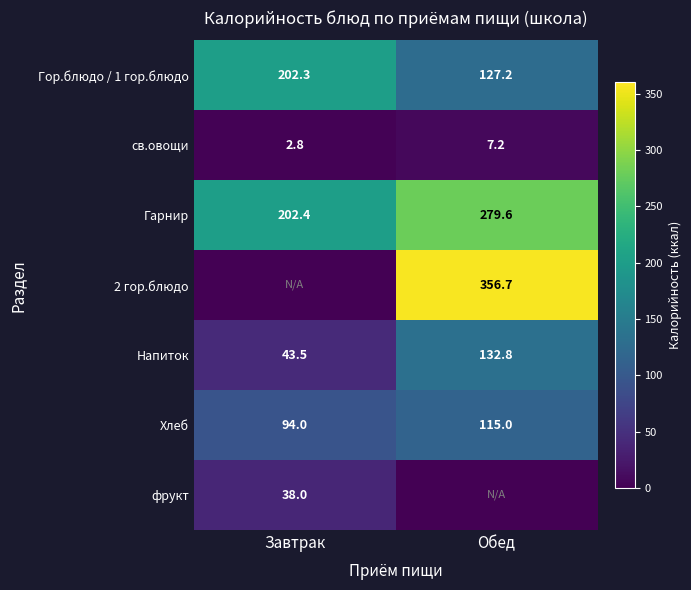

What is the difference between the Гор.блюдо / 1 гор.блюдо values at Обед and Завтрак?

75.1